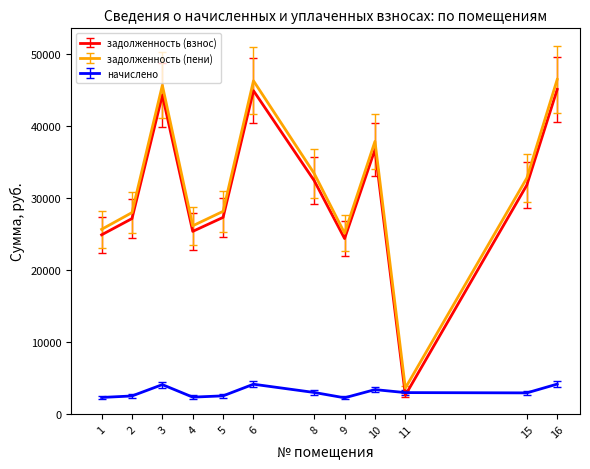

What is the total value across all series at 5?

58028.4